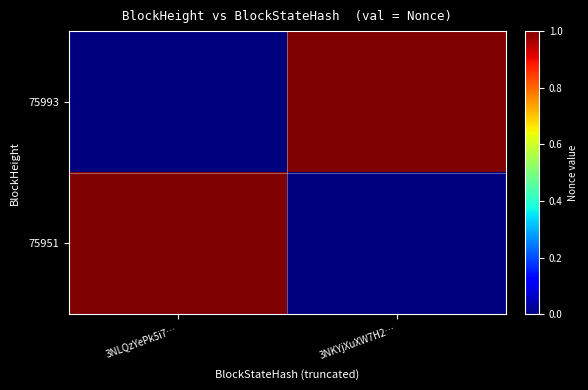

Which series has the largest range (max minus min)?

75993